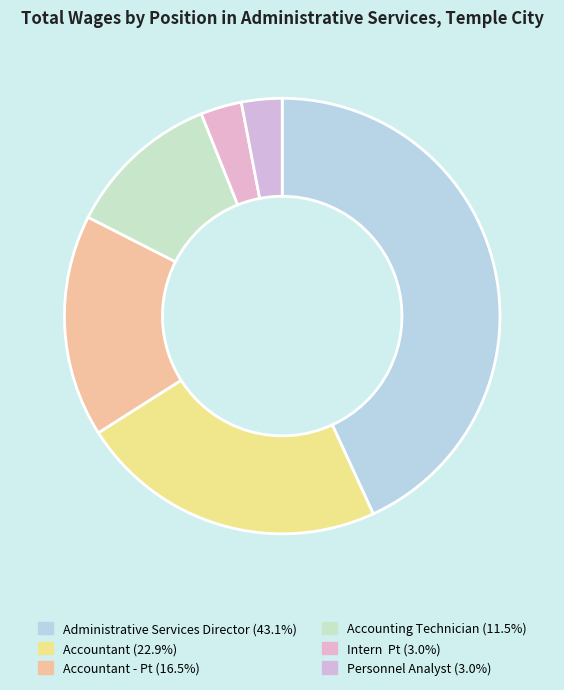

How many slices are in this pie chart?

6